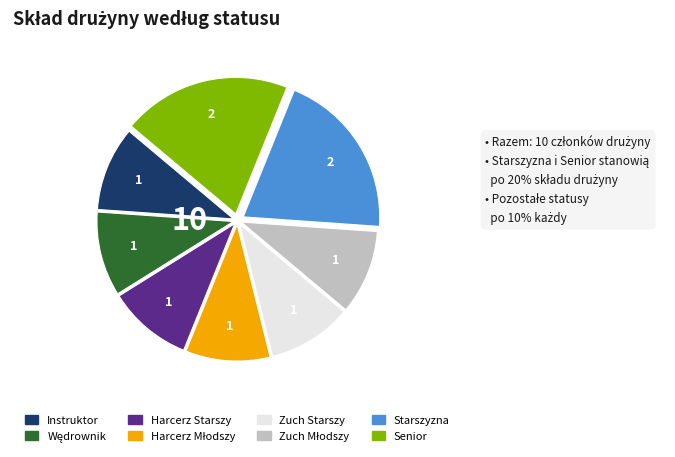

How many segments does this pie chart have?

8